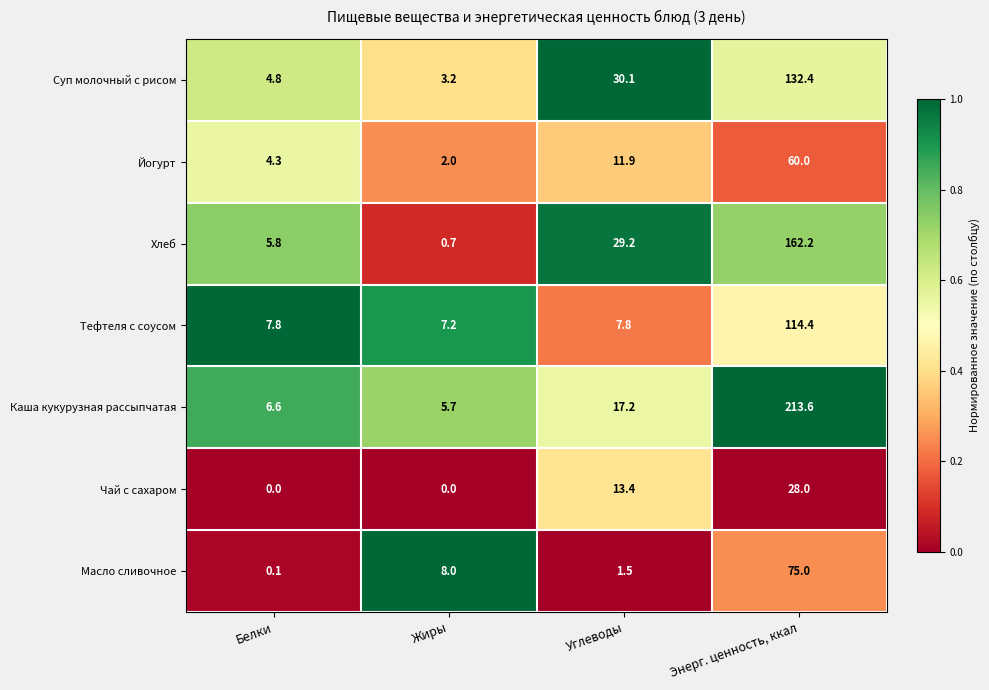

List the series in order of their peak value, highest first.

Каша кукурузная рассыпчатая, Хлеб, Суп молочный с рисом, Тефтеля с соусом, Масло сливочное, Йогурт, Чай с сахаром